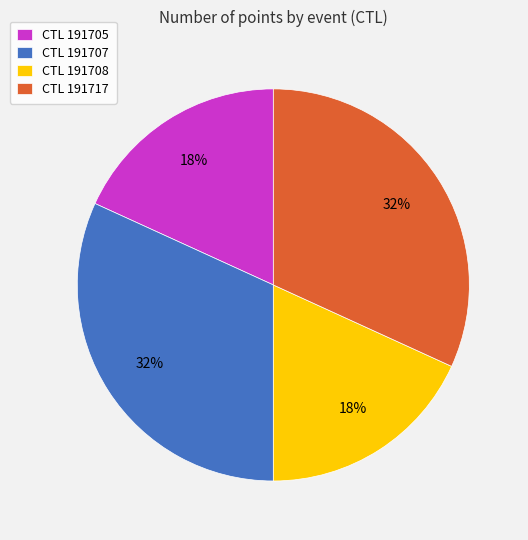

What is the ratio of the value at CTL 191717 to the value at CTL 191707?

1.0